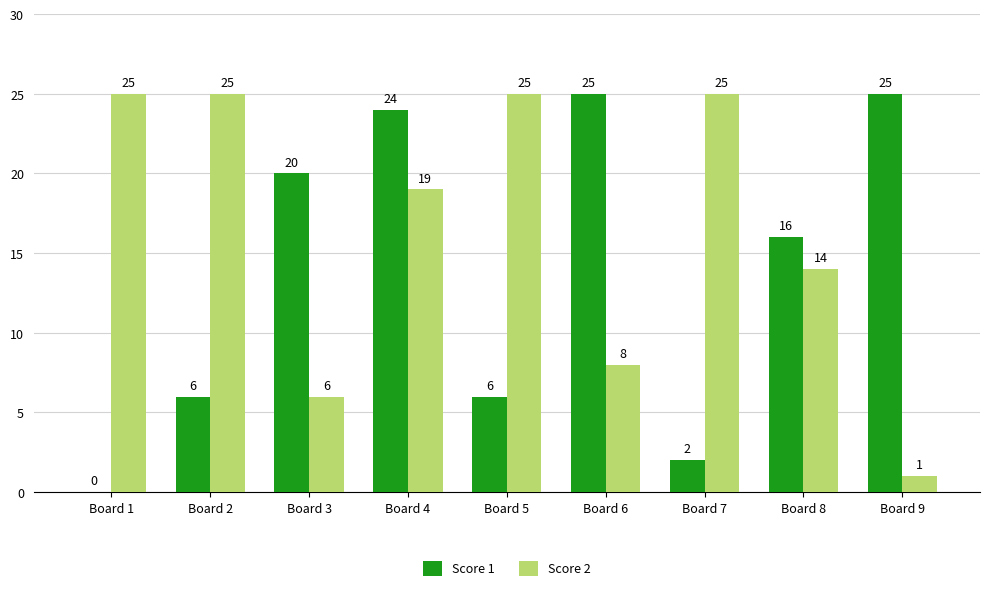

True or false: Score 2 has a value of 25 at Board 4.

False